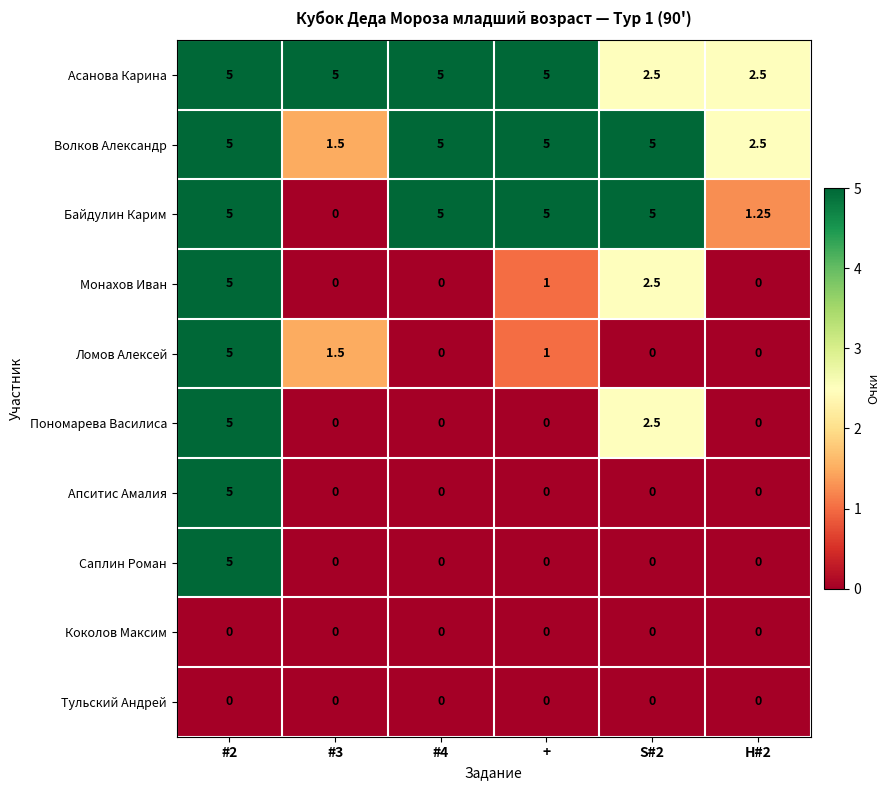

Which series changed the most between #3 and S#2?

Байдулин Карим